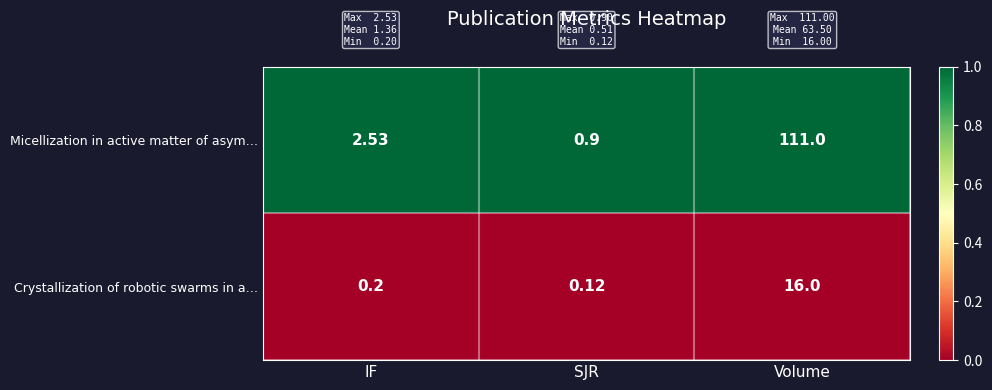

Which series has the largest range (max minus min)?

Micellization in active matter of asym…